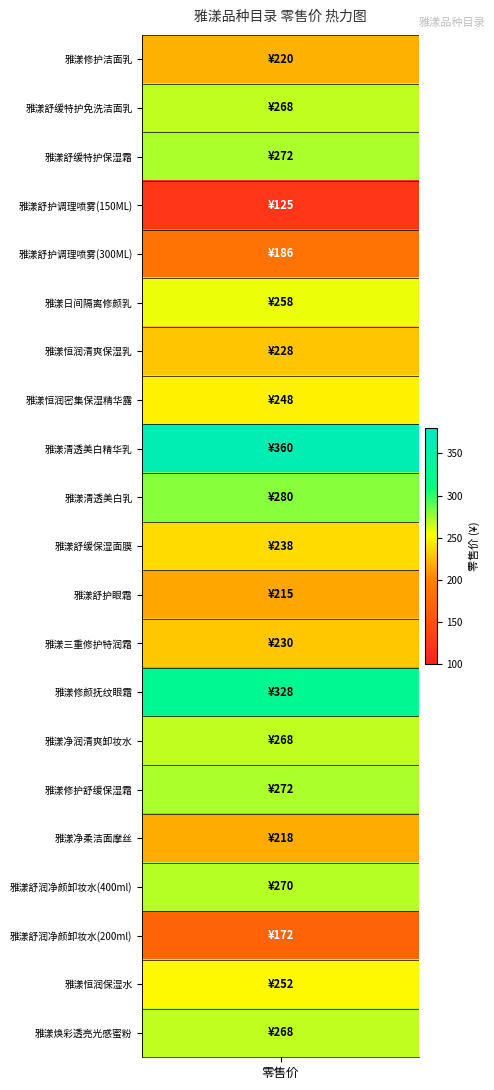

Approximately how many times larger is the value at 19 compared to 7?

1.0